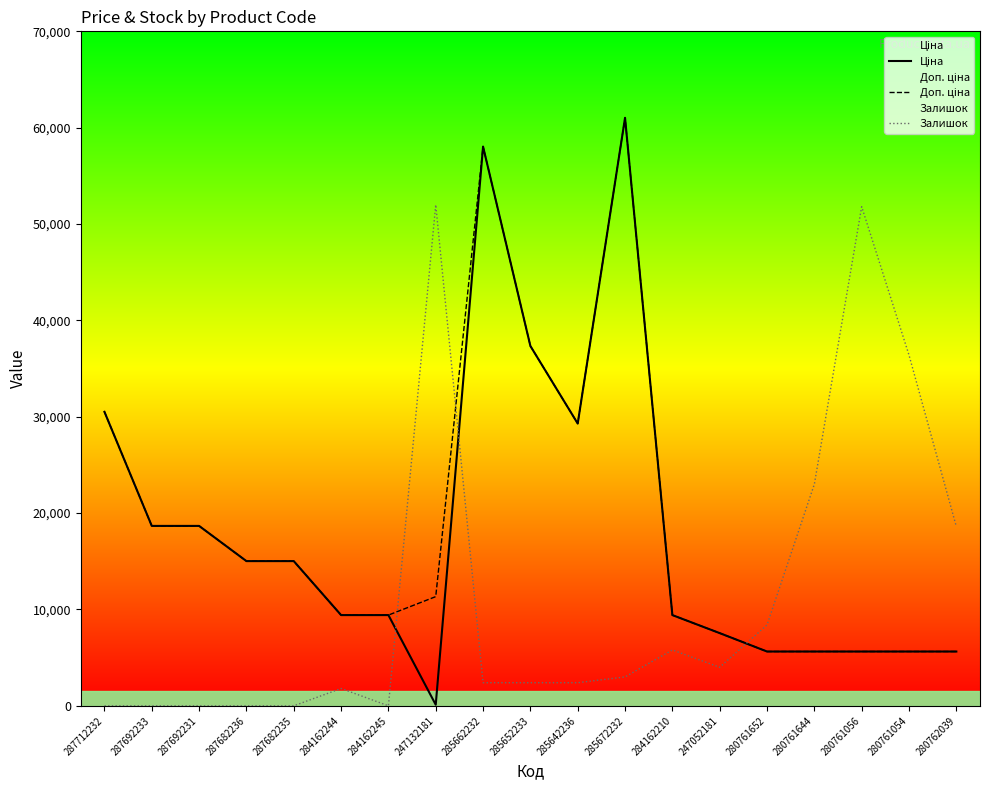

Where do Ціна and Залишок first cross each other?

284162245 and 247132181